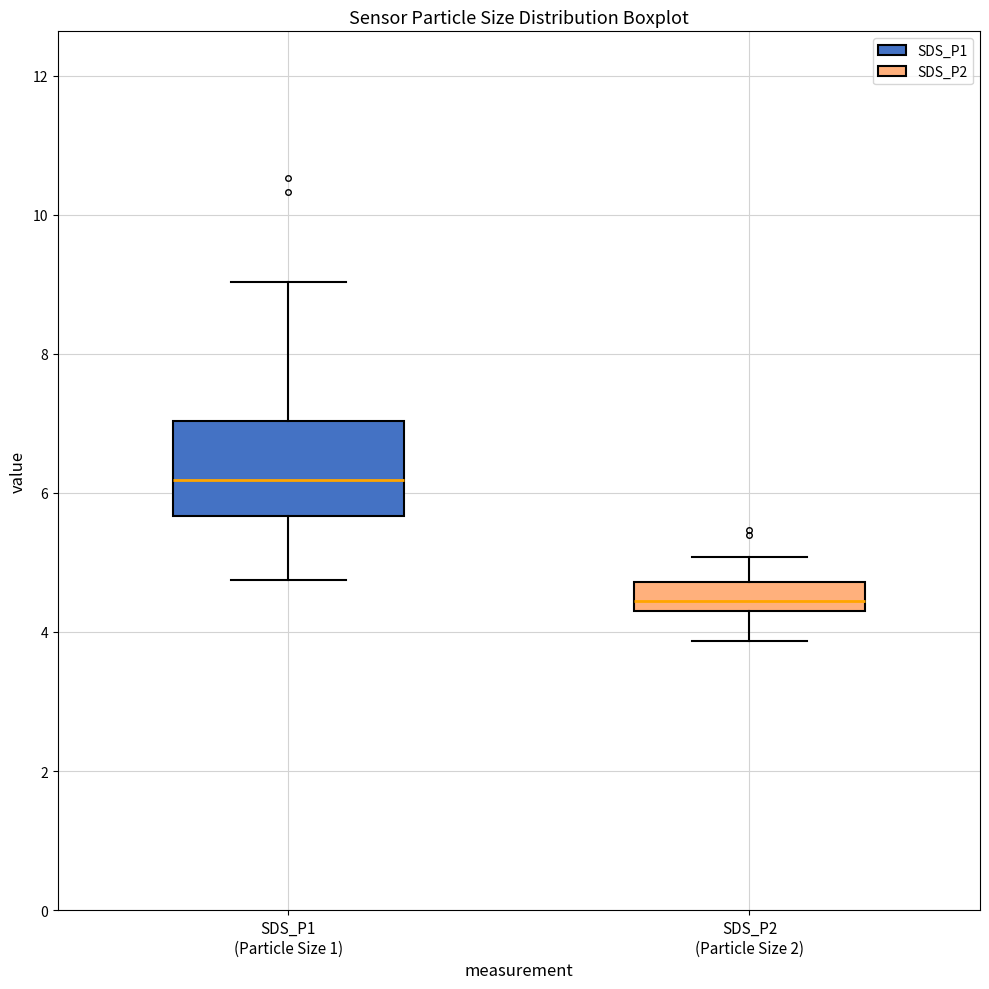

Reading left to right, transcribe this box plot: for each box, give where its median line is, the range the box spans, and where its two whiskers end, as read against the y-axis. The values are not printed on the chart, so give them approximately, as read against the axis.

SDS_P1 (Particle Size 1): median 6.2, box 5.6 to 7.0, whiskers 4.8 to 9.0
SDS_P2 (Particle Size 2): median 4.4, box 4.2 to 4.8, whiskers 3.8 to 5.0